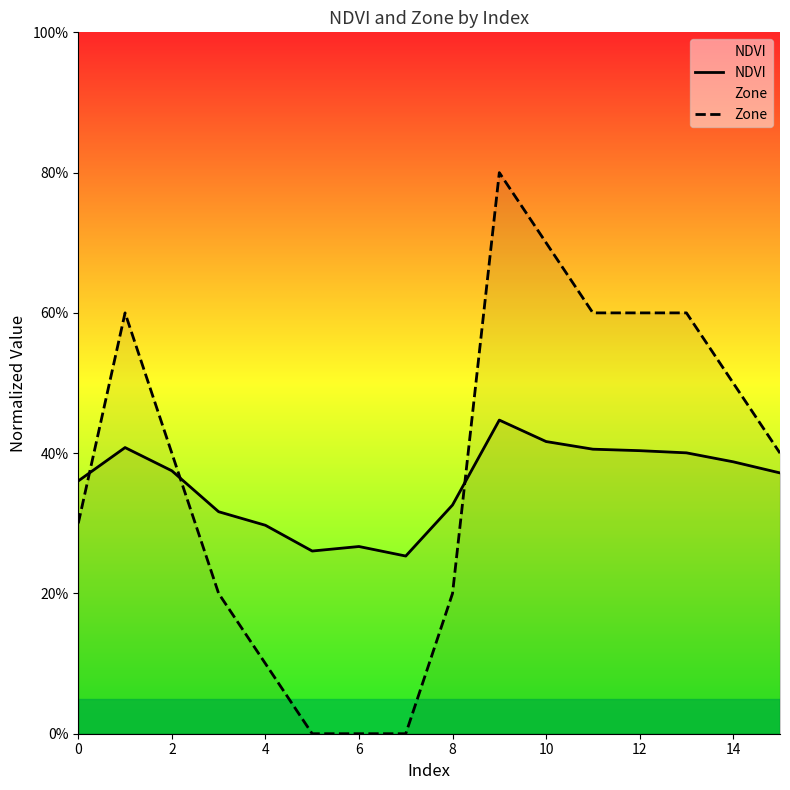

How many interior local valleys does the NDVI series have?

2